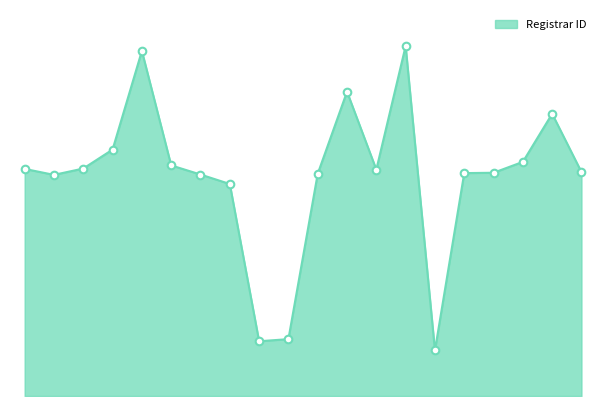

Does the chart have visible grid lines?

No